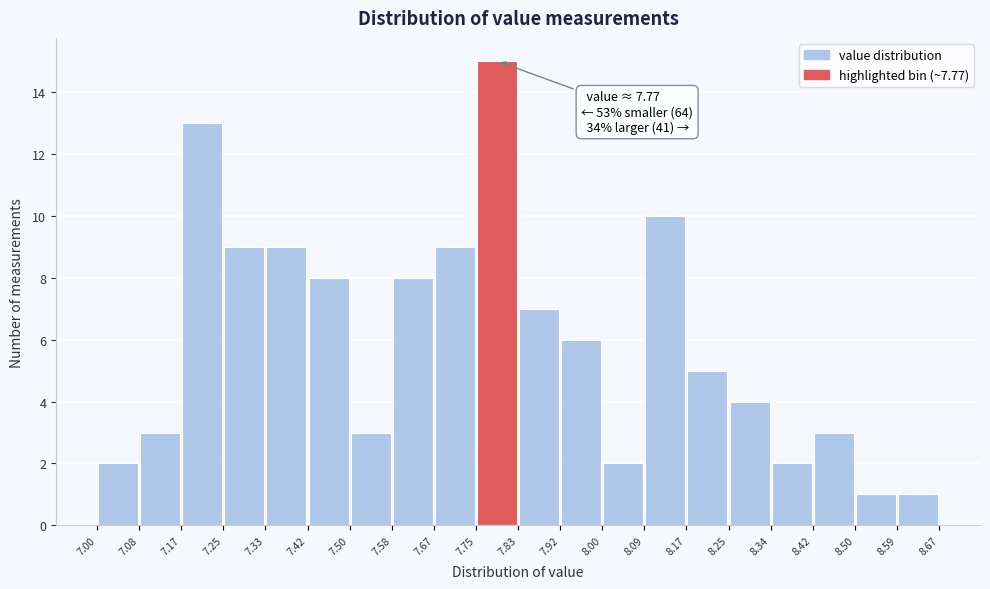

Which range on the x-axis has the tallest bar?

7.75 to 7.83